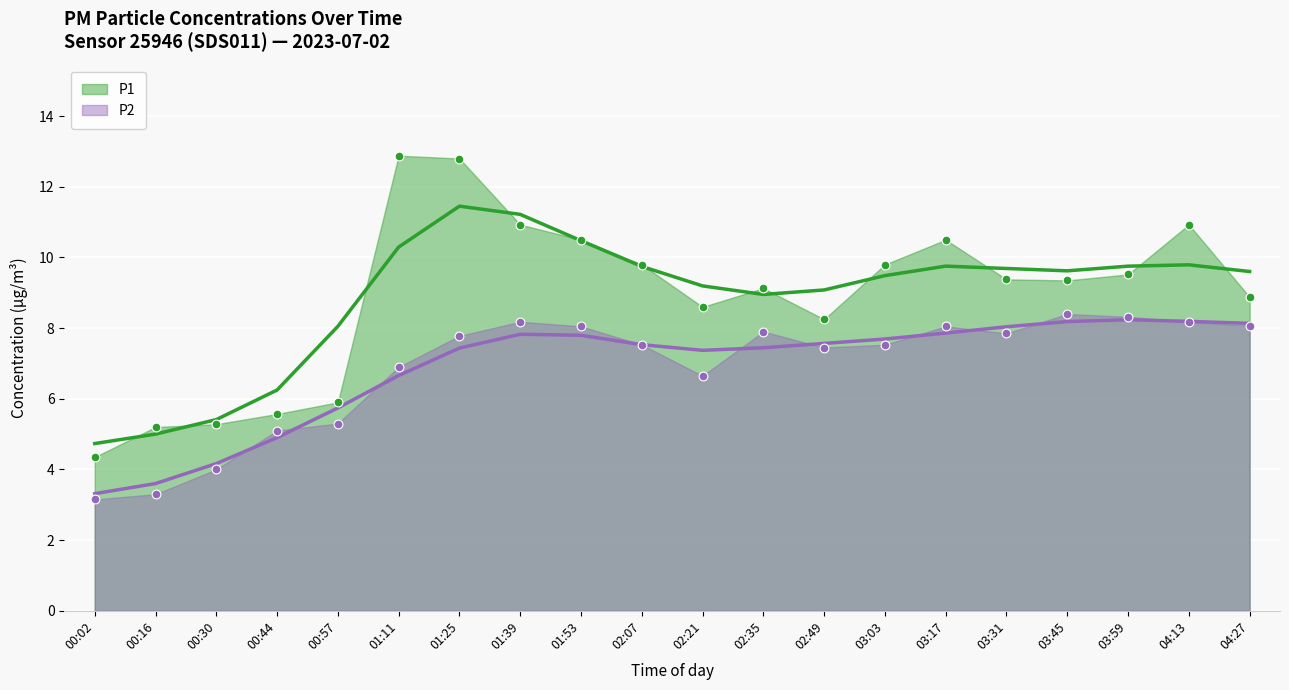

Is the value of P1 at 02:07 greater than the value of P2 at 01:53?

Yes